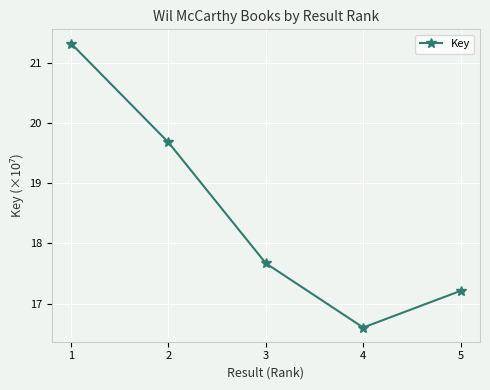

Is this an area chart (filled region under the line)?

No